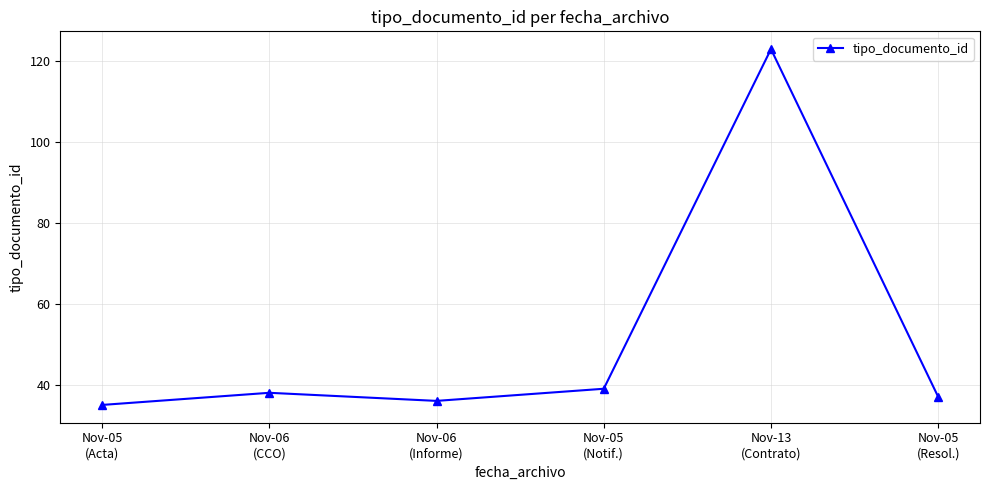

List the labels in order of value, smallest first.

Nov-05
(Acta), Nov-06
(Informe), Nov-05
(Resol.), Nov-06
(CCO), Nov-05
(Notif.), Nov-13
(Contrato)